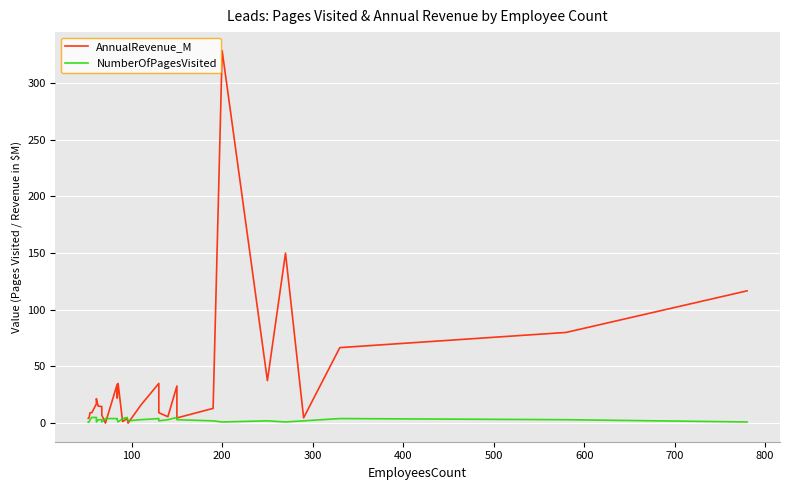

Is this an area chart (filled region under the line)?

No